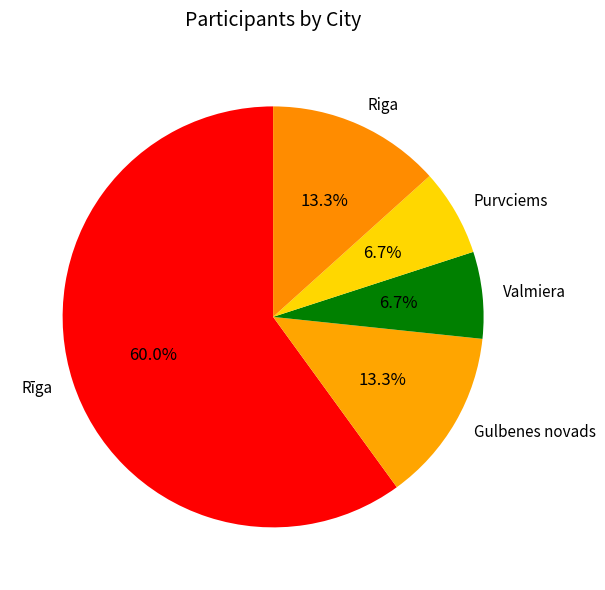

What percentage is the Valmiera slice, to the nearest percent?

7%